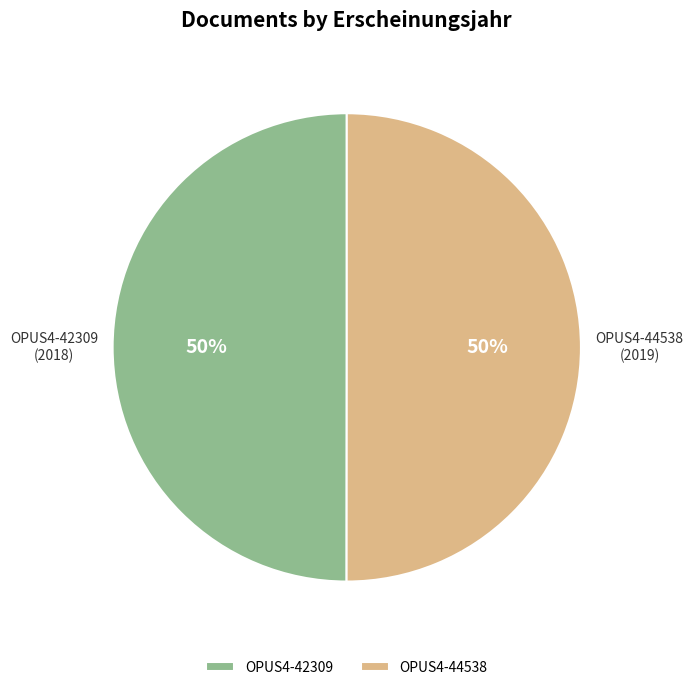

Is it true that OPUS4-42309 is 61% of the pie?

False